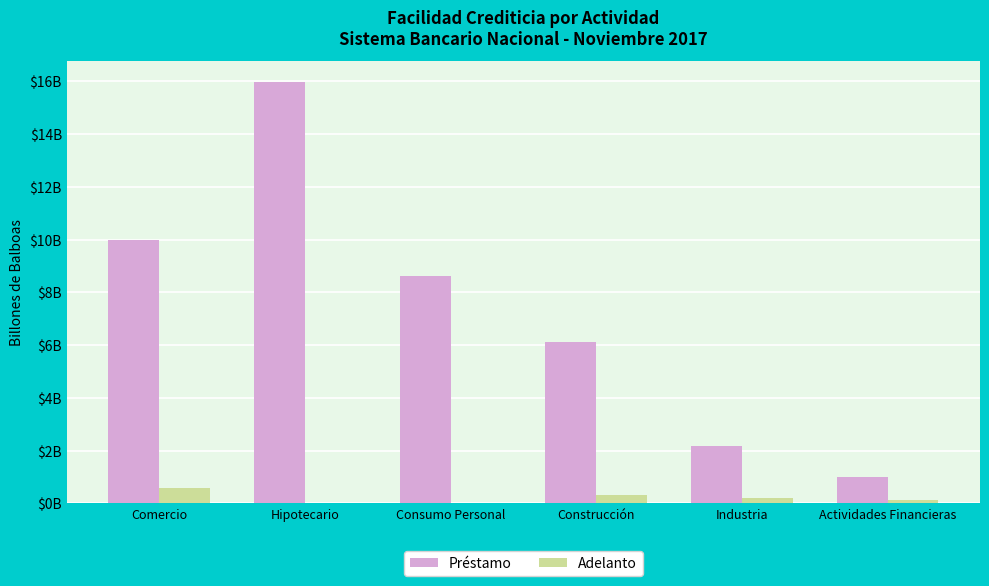

The value of Préstamo at Construcción is 6.1. True or false?

True